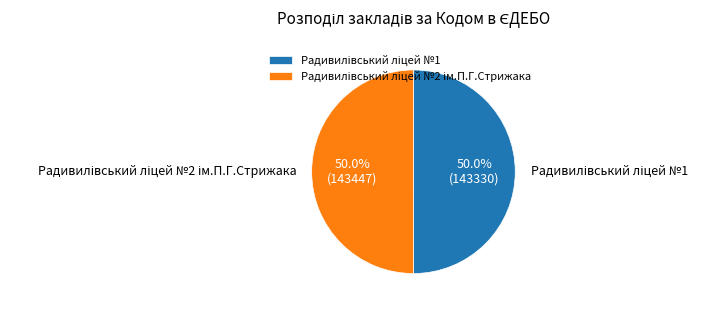

Count the number of slices in the pie.

2